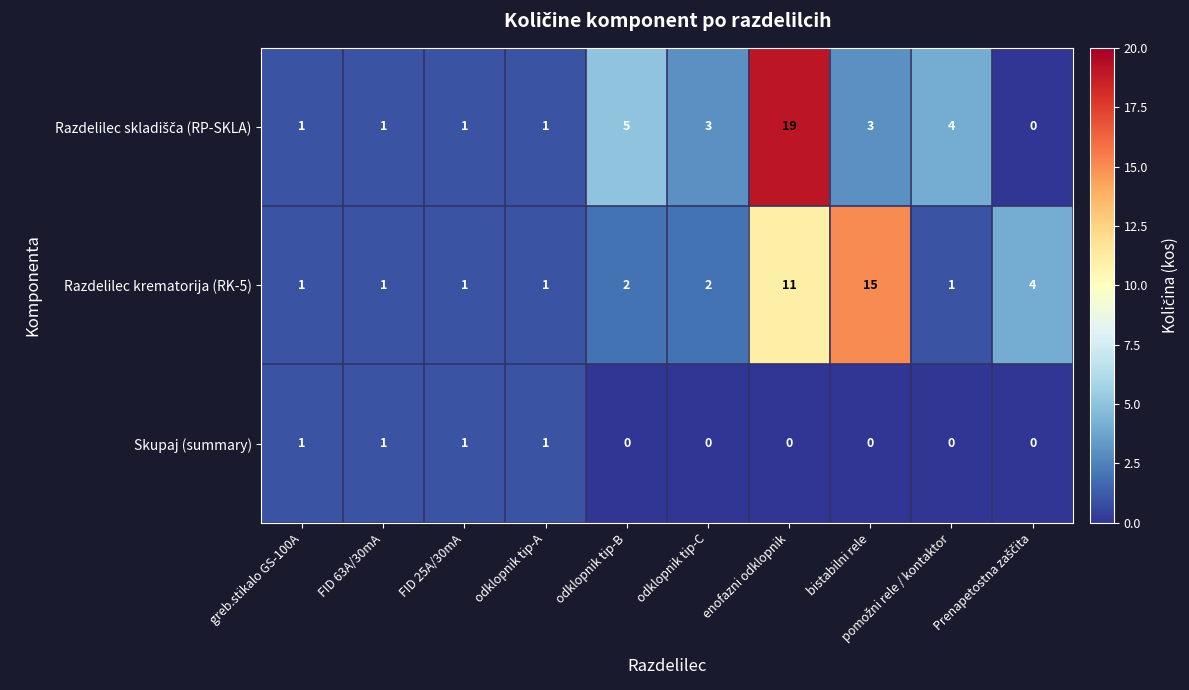

At how many categories does at least one series exceed 16?

1